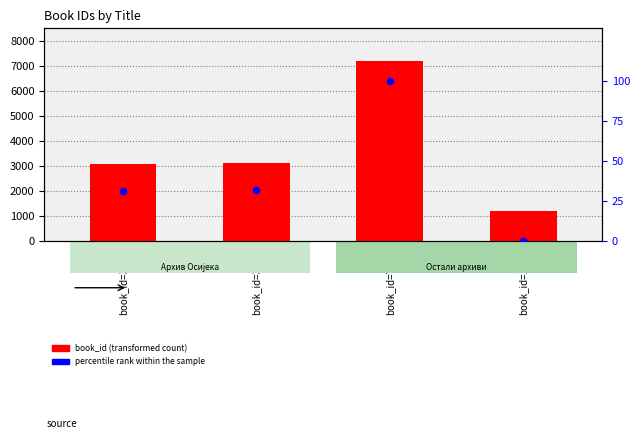

What are all the series names shown in the legend?

book_id, percentile rank within the sample